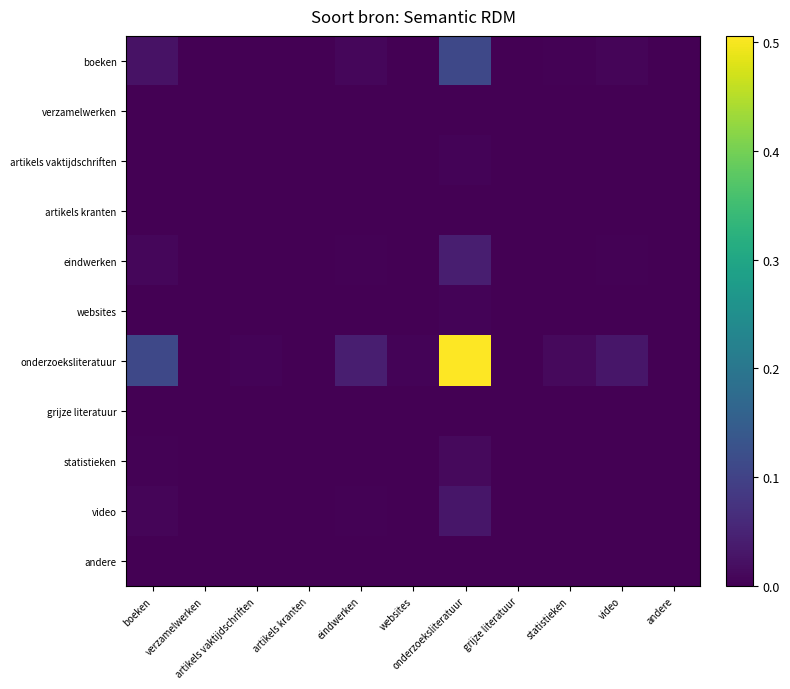

Reading right to left, list all the values displayed in this chart.

boeken: andere=0.0	video=0.0	statistieken=0.0	grijze literatuur=0.0	onderzoeksliteratuur=0.1	websites=0.0	eindwerken=0.0	artikels kranten=0.0	artikels vaktijdschriften=0.0	verzamelwerken=0.0	boeken=0.0
verzamelwerken: andere=0.0	video=0.0	statistieken=0.0	grijze literatuur=0.0	onderzoeksliteratuur=0.0	websites=0.0	eindwerken=0.0	artikels kranten=0.0	artikels vaktijdschriften=0.0	verzamelwerken=0.0	boeken=0.0
artikels vaktijdschriften: andere=0.0	video=0.0	statistieken=0.0	grijze literatuur=0.0	onderzoeksliteratuur=0.0	websites=0.0	eindwerken=0.0	artikels kranten=0.0	artikels vaktijdschriften=0.0	verzamelwerken=0.0	boeken=0.0
artikels kranten: andere=0.0	video=0.0	statistieken=0.0	grijze literatuur=0.0	onderzoeksliteratuur=0.0	websites=0.0	eindwerken=0.0	artikels kranten=0.0	artikels vaktijdschriften=0.0	verzamelwerken=0.0	boeken=0.0
eindwerken: andere=0.0	video=0.0	statistieken=0.0	grijze literatuur=0.0	onderzoeksliteratuur=0.0	websites=0.0	eindwerken=0.0	artikels kranten=0.0	artikels vaktijdschriften=0.0	verzamelwerken=0.0	boeken=0.0
websites: andere=0.0	video=0.0	statistieken=0.0	grijze literatuur=0.0	onderzoeksliteratuur=0.0	websites=0.0	eindwerken=0.0	artikels kranten=0.0	artikels vaktijdschriften=0.0	verzamelwerken=0.0	boeken=0.0
onderzoeksliteratuur: andere=0.0	video=0.0	statistieken=0.0	grijze literatuur=0.0	onderzoeksliteratuur=0.5	websites=0.0	eindwerken=0.0	artikels kranten=0.0	artikels vaktijdschriften=0.0	verzamelwerken=0.0	boeken=0.1
grijze literatuur: andere=0.0	video=0.0	statistieken=0.0	grijze literatuur=0.0	onderzoeksliteratuur=0.0	websites=0.0	eindwerken=0.0	artikels kranten=0.0	artikels vaktijdschriften=0.0	verzamelwerken=0.0	boeken=0.0
statistieken: andere=0.0	video=0.0	statistieken=0.0	grijze literatuur=0.0	onderzoeksliteratuur=0.0	websites=0.0	eindwerken=0.0	artikels kranten=0.0	artikels vaktijdschriften=0.0	verzamelwerken=0.0	boeken=0.0
video: andere=0.0	video=0.0	statistieken=0.0	grijze literatuur=0.0	onderzoeksliteratuur=0.0	websites=0.0	eindwerken=0.0	artikels kranten=0.0	artikels vaktijdschriften=0.0	verzamelwerken=0.0	boeken=0.0
andere: andere=0.0	video=0.0	statistieken=0.0	grijze literatuur=0.0	onderzoeksliteratuur=0.0	websites=0.0	eindwerken=0.0	artikels kranten=0.0	artikels vaktijdschriften=0.0	verzamelwerken=0.0	boeken=0.0